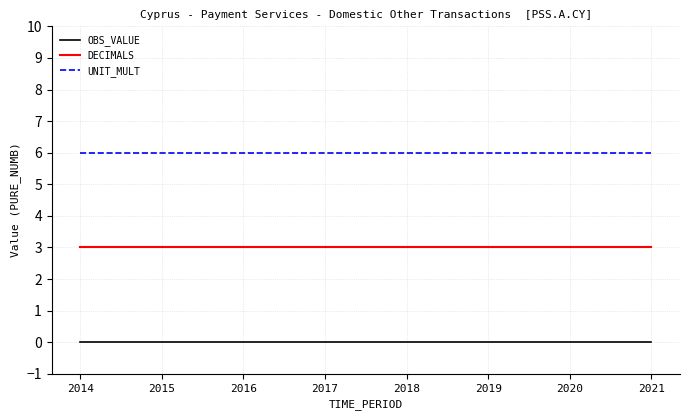

Which series has the largest total across all categories?

UNIT_MULT